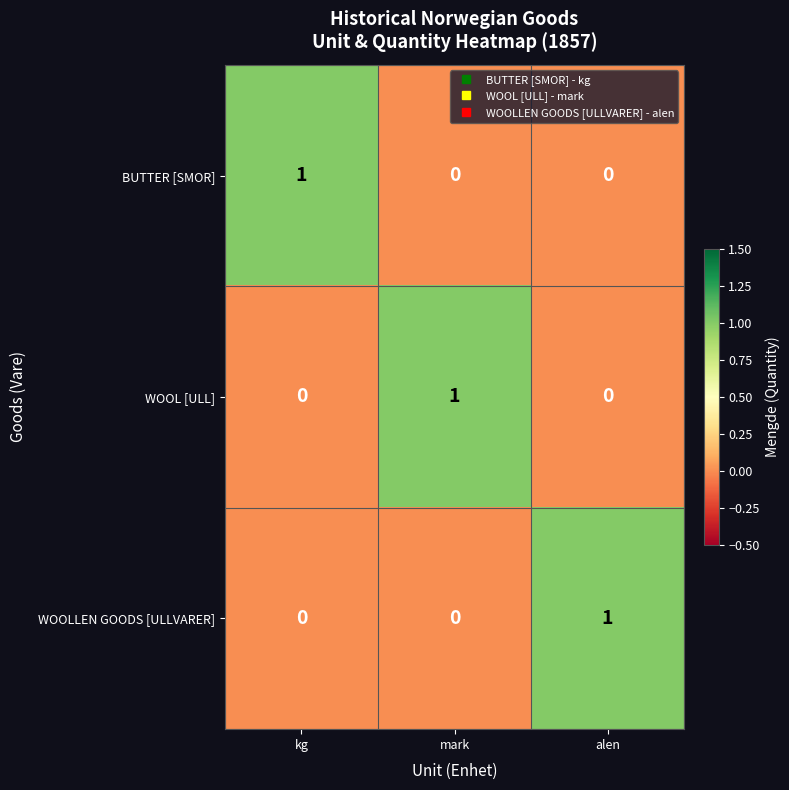

At how many categories does at least one series exceed 0?

3